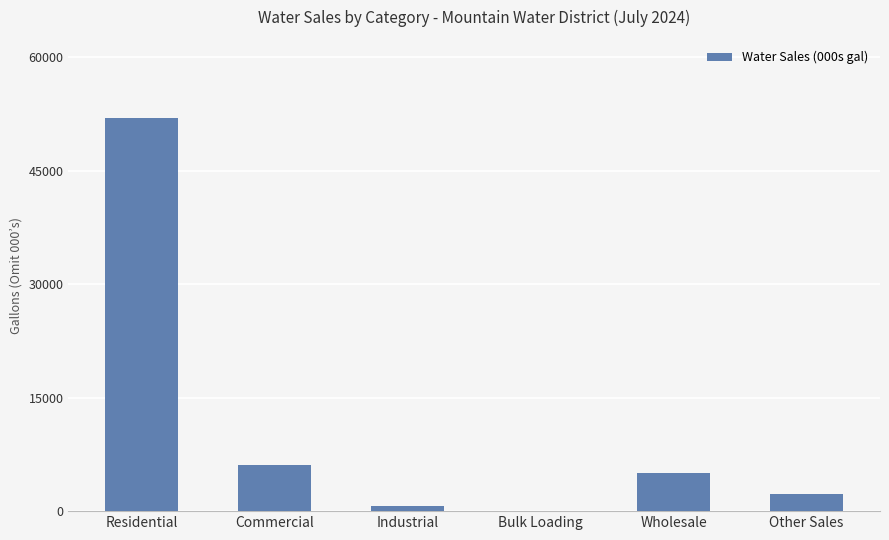

What is the change in value from Wholesale to Other Sales?

-2715